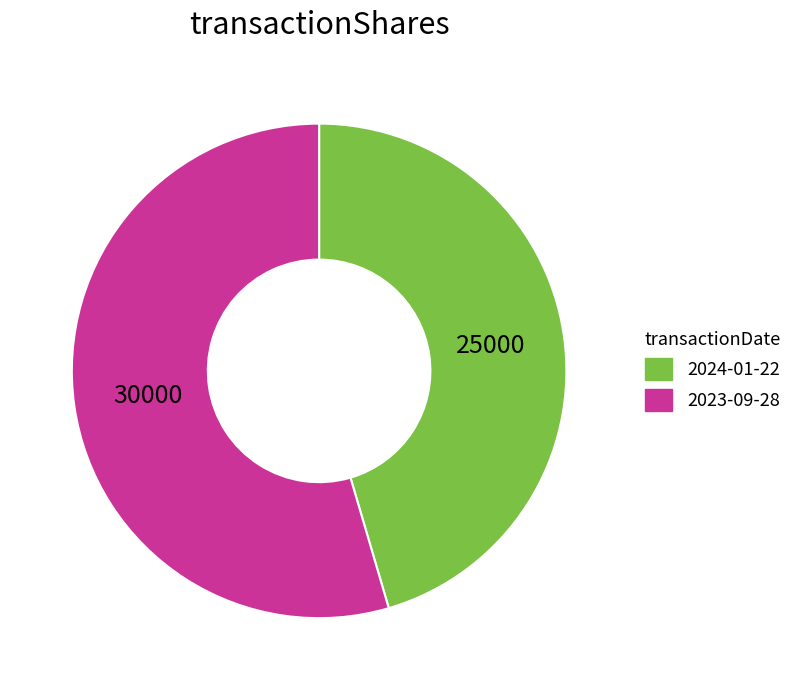

True or false: 2024-01-22 accounts for 45% of the total.

True